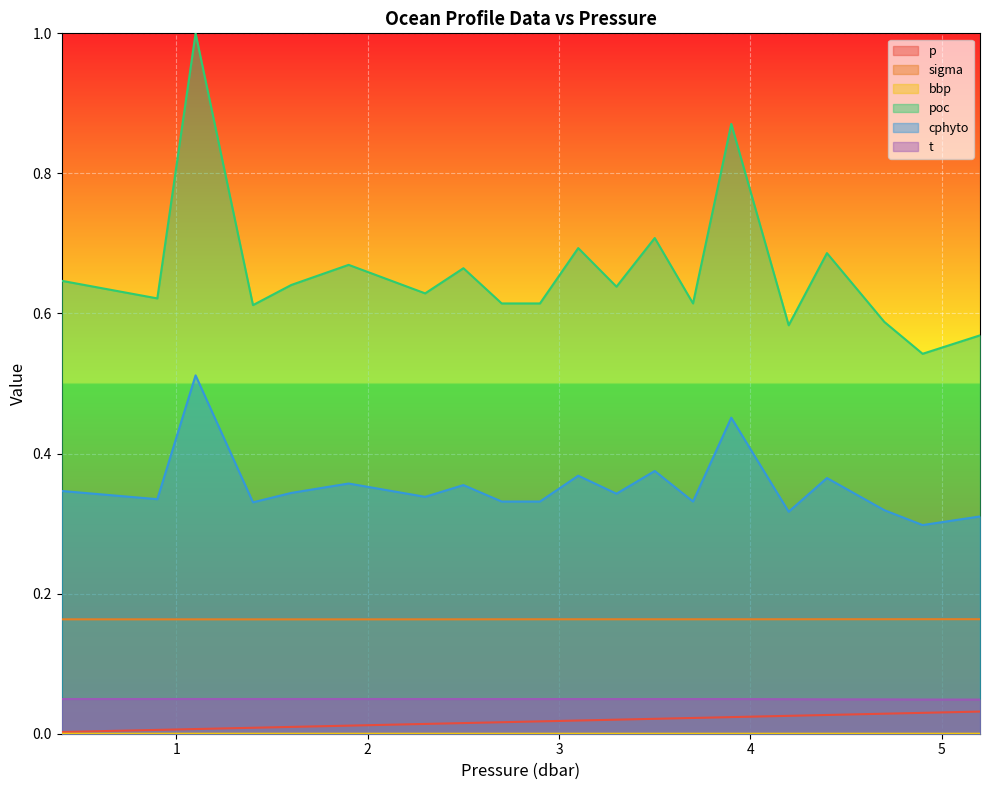

What is the label of the 18th point from the left?

4.7